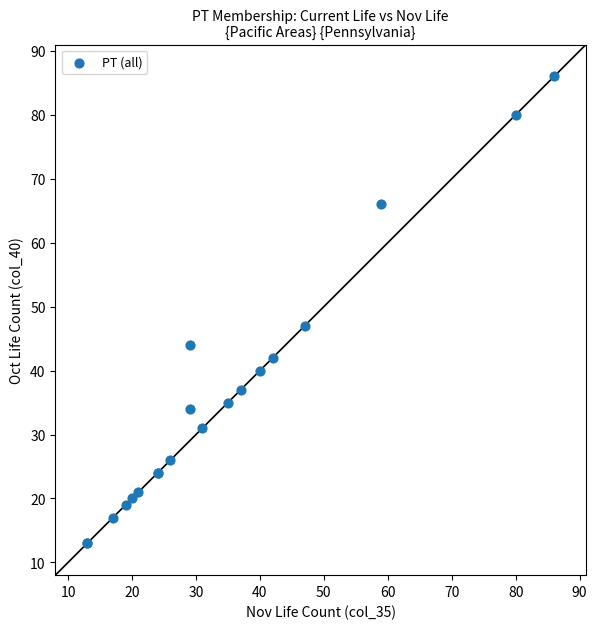

What Y value in the scatter plot is closest to 49?

47